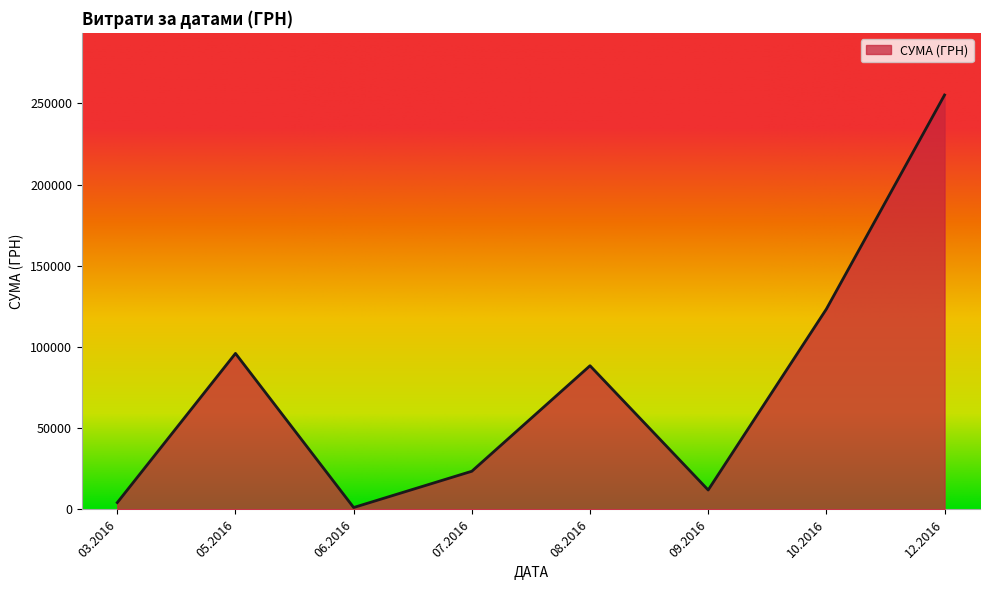

The value at 08.2016 is 149031.3. True or false?

False